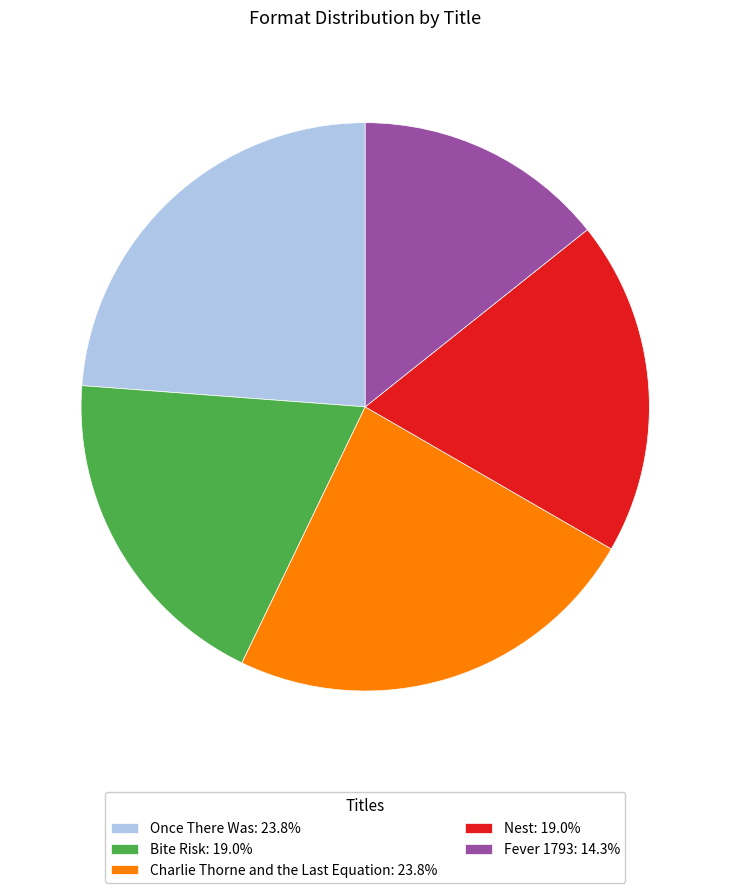

What is the ratio of the value at Nest: 19.0% to the value at Once There Was: 23.8%?

0.8